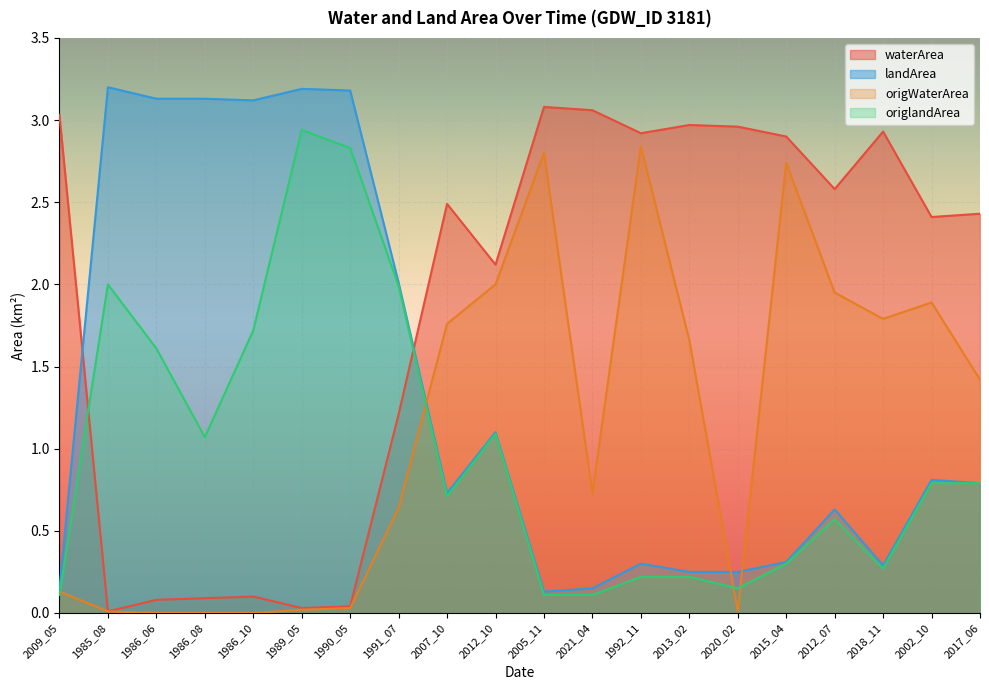

How many lines are shown in the chart?

4